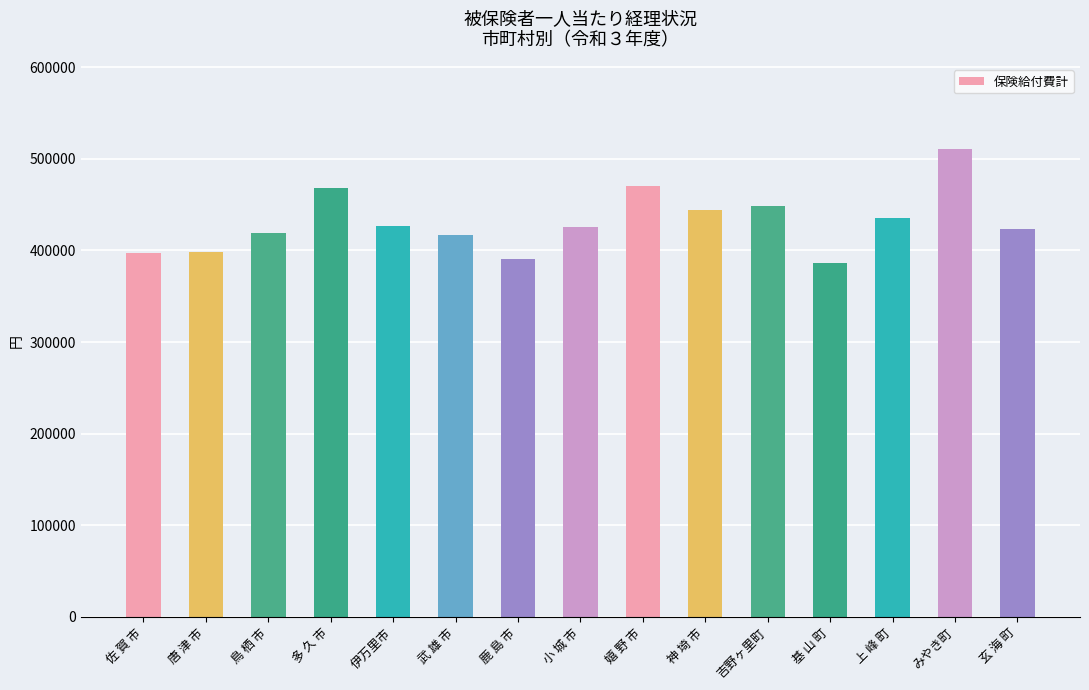

Does the chart contain stacked bars?

No